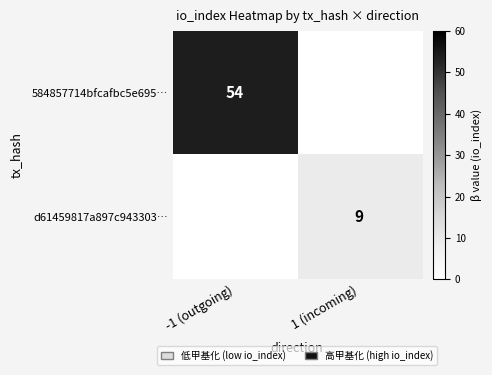

Is it true that d61459817a897c943303… equals 15 at 1 (incoming)?

False